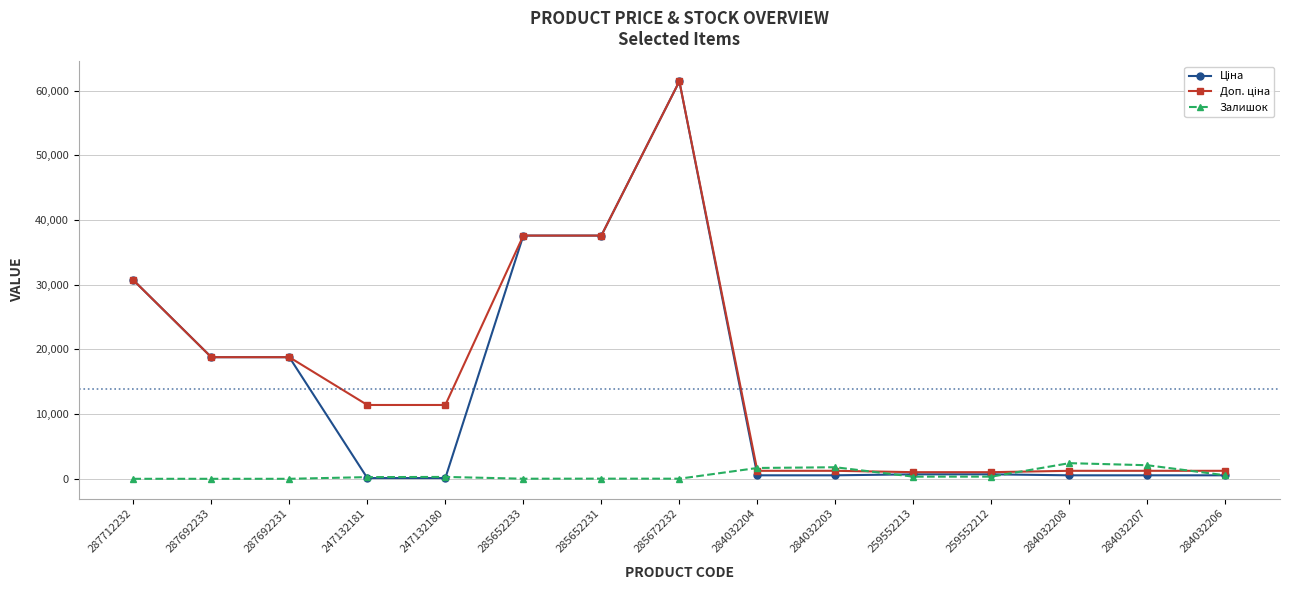

What is the difference between the second highest and second lowest values in the Залишок series?

2096.0